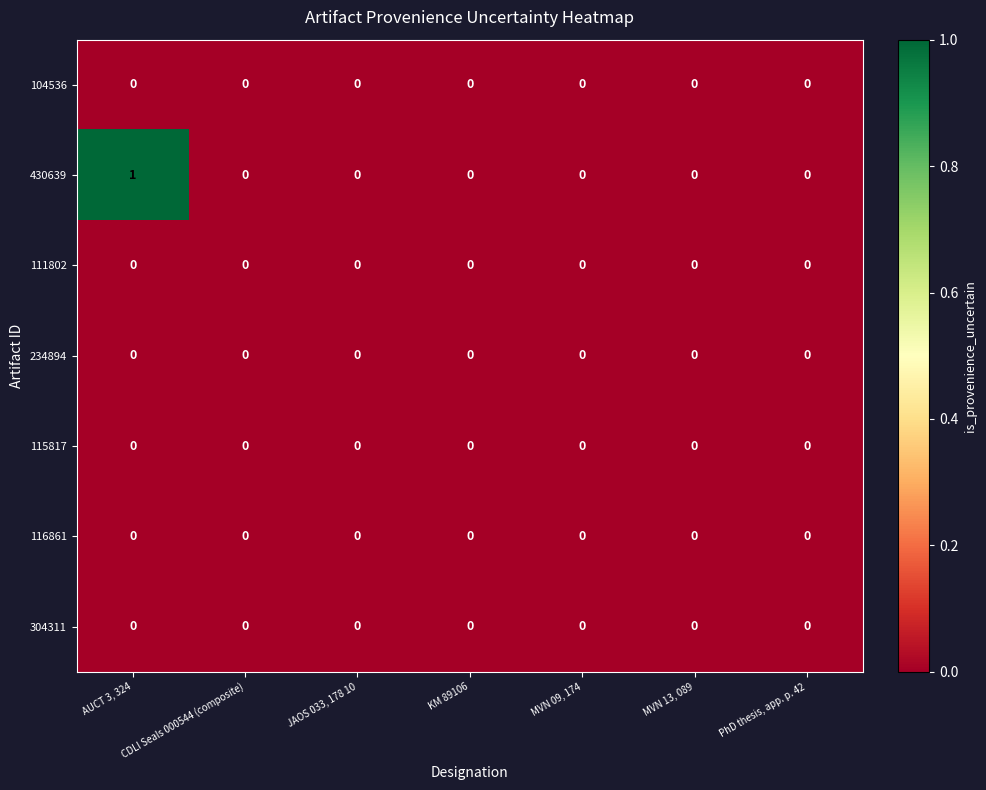

Which series has the largest range (max minus min)?

430639